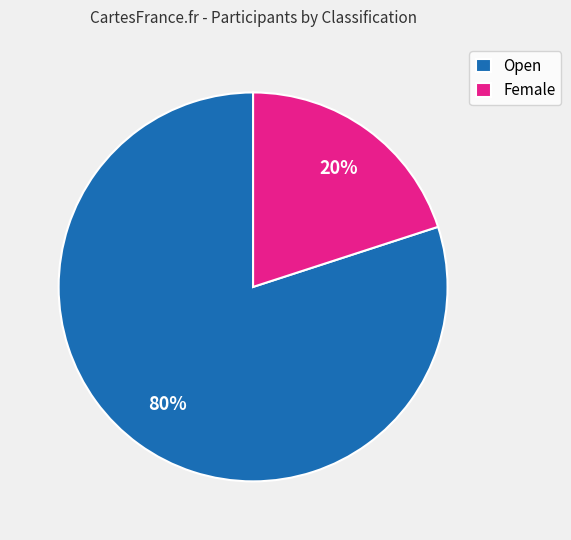

Count the number of slices in the pie.

2